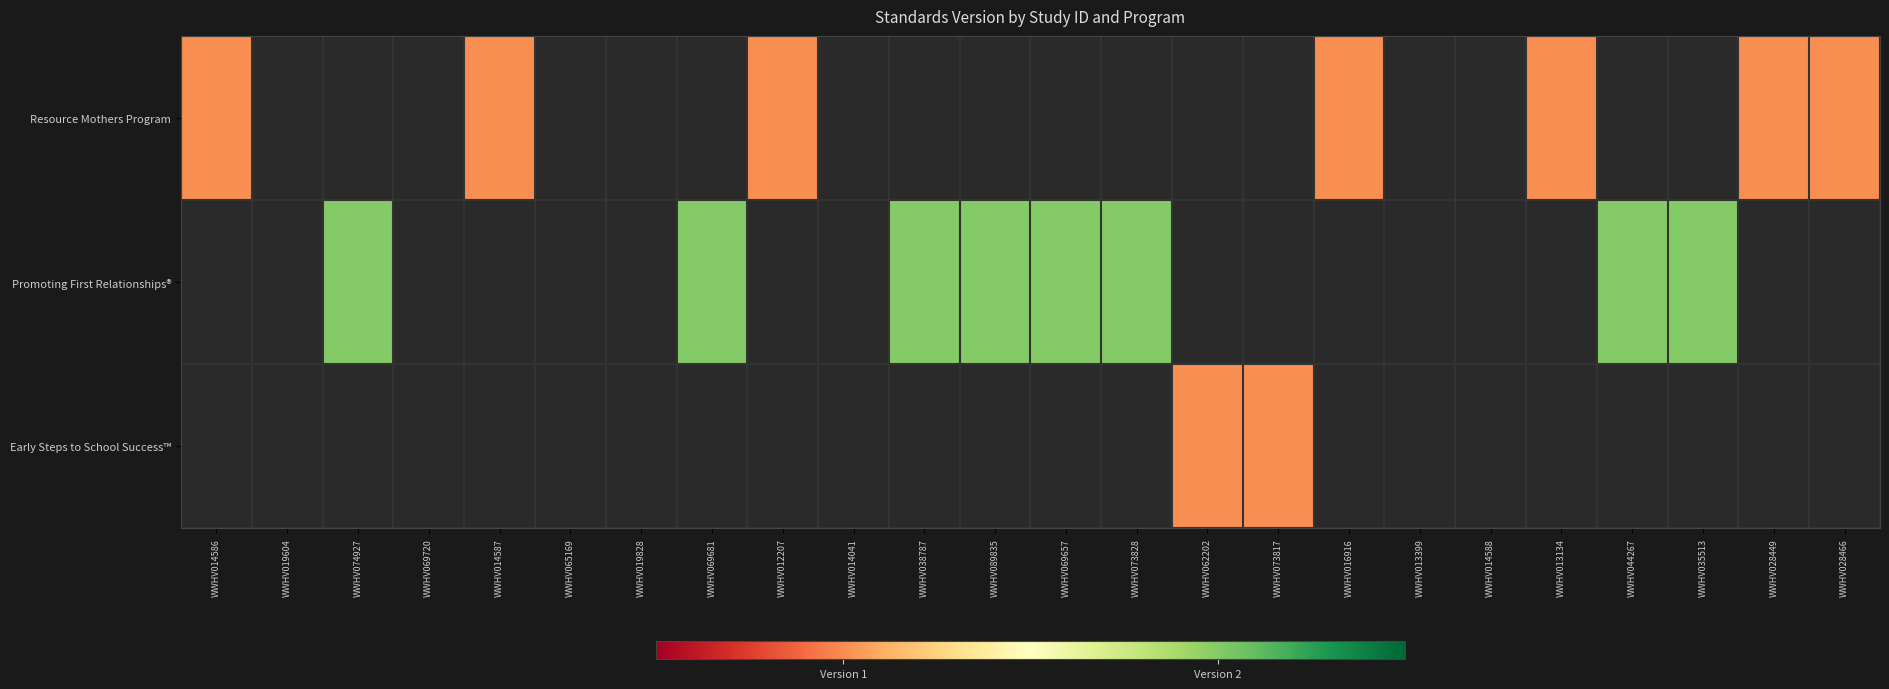

Rank the series by their maximum value, from highest to lowest.

Resource Mothers Program, Promoting First Relationships®, Early Steps to School Success™